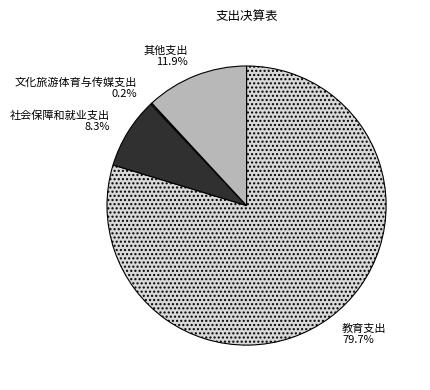

Which slice is the largest?

教育支出